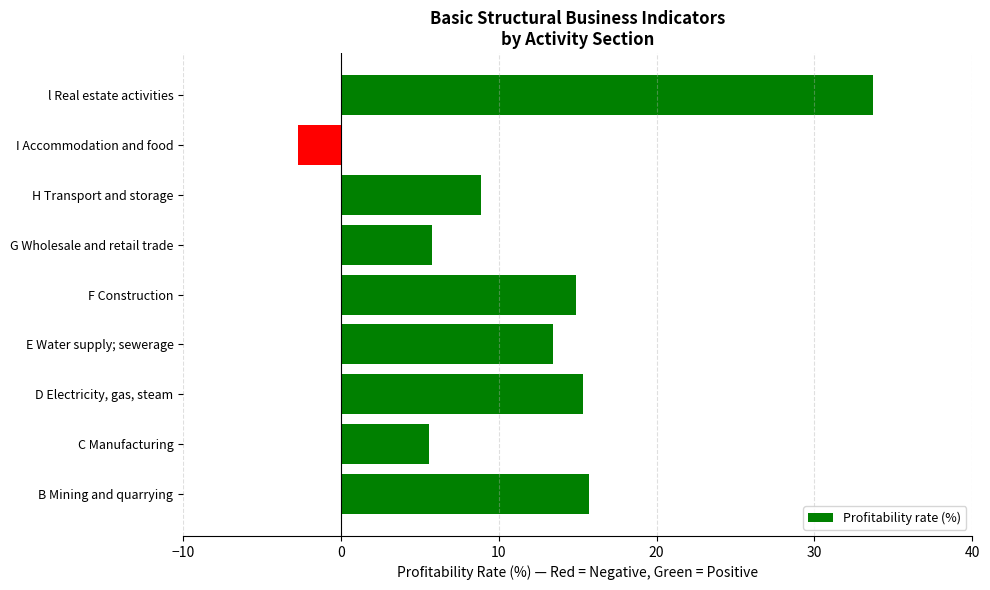

List the labels in order of value, largest first.

l Real estate activities, B Mining and quarrying, D Electricity, gas, steam, F Construction, E Water supply; sewerage, H Transport and storage, G Wholesale and retail trade, C Manufacturing, I Accommodation and food